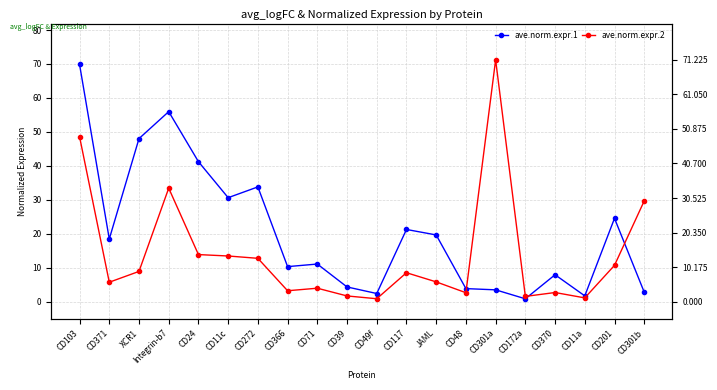

Rank the categories by ave.norm.expr.2 value from highest to lowest.

CD301a, CD103, Integrin-b7, CD301b, CD24, CD11c, CD272, CD201, XCR1, CD117, JAML, CD371, CD71, CD366, CD370, CD48, CD39, CD172a, CD11a, CD49f